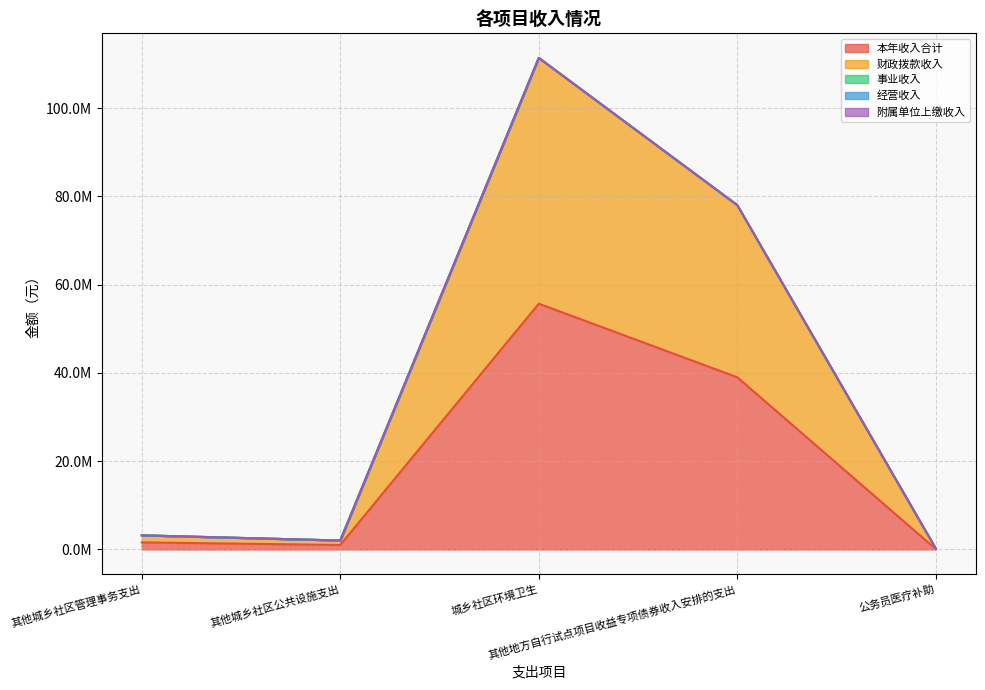

What is the label of the 5th point from the left?

公务员医疗补助